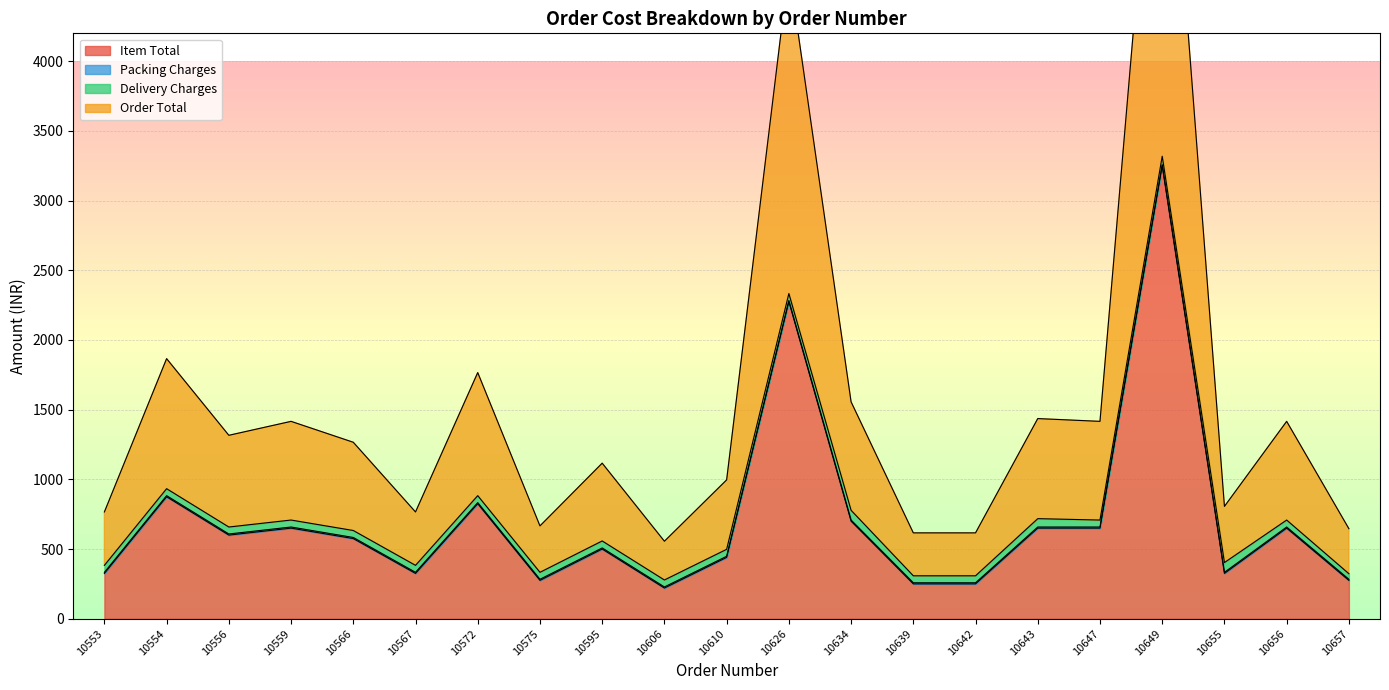

The value of Item Total at 10657 is 275. True or false?

True